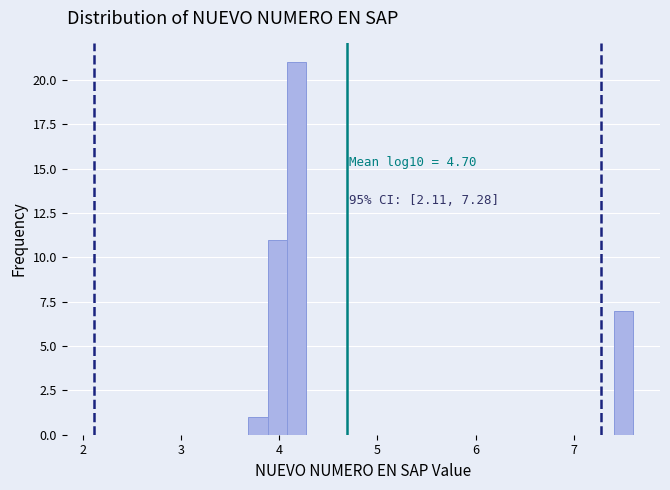

Around what value on the x-axis is the tallest bar? Give the approximate position of its centre, as read against the axis.

4.2